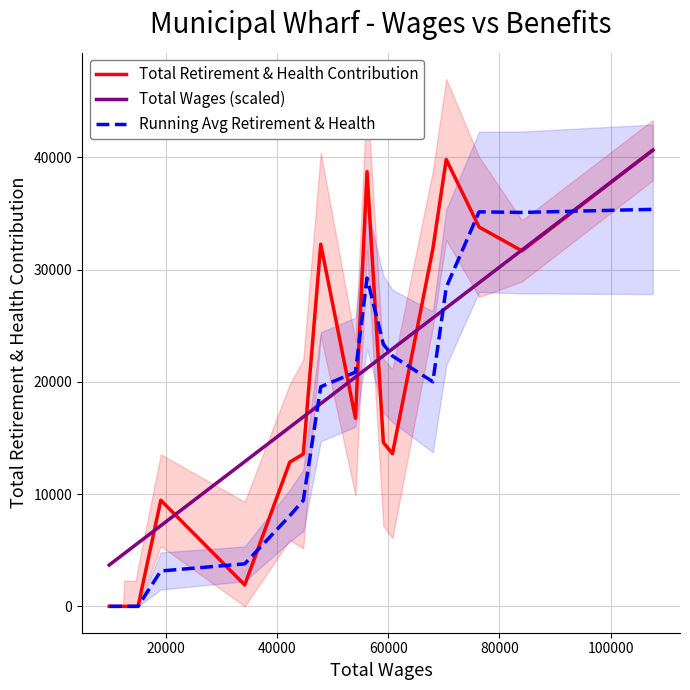

What is the highest value of the Total Wages (scaled) series?

40653.0